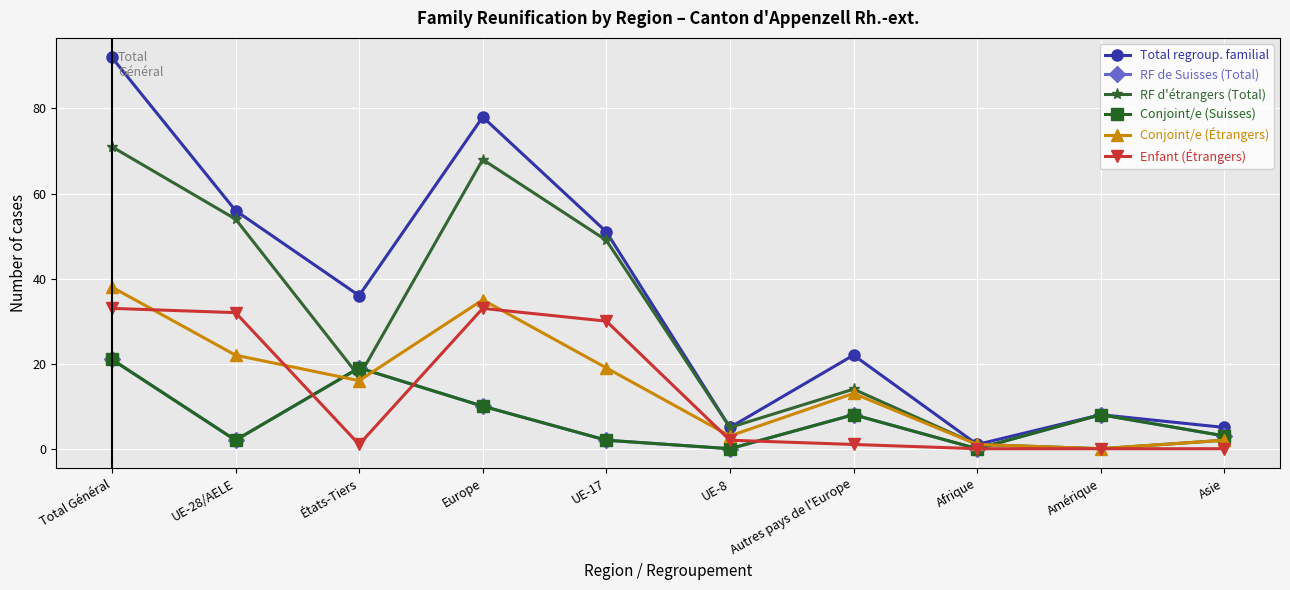

What is the sum of the Conjoint/e (Étrangers) values at Amérique and Total Général?

38